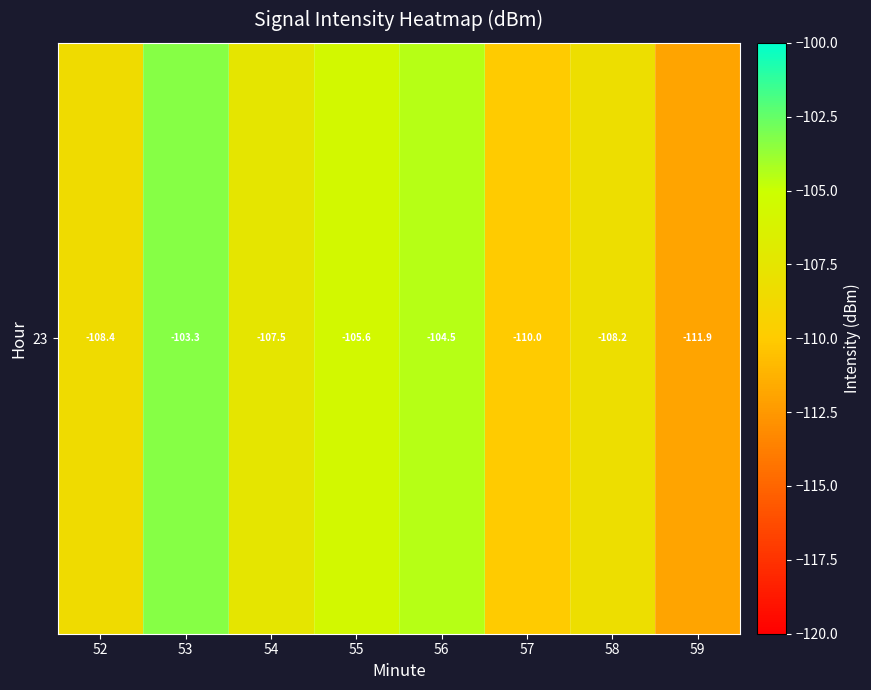

List the labels in order of value, largest first.

53, 56, 55, 54, 58, 52, 57, 59